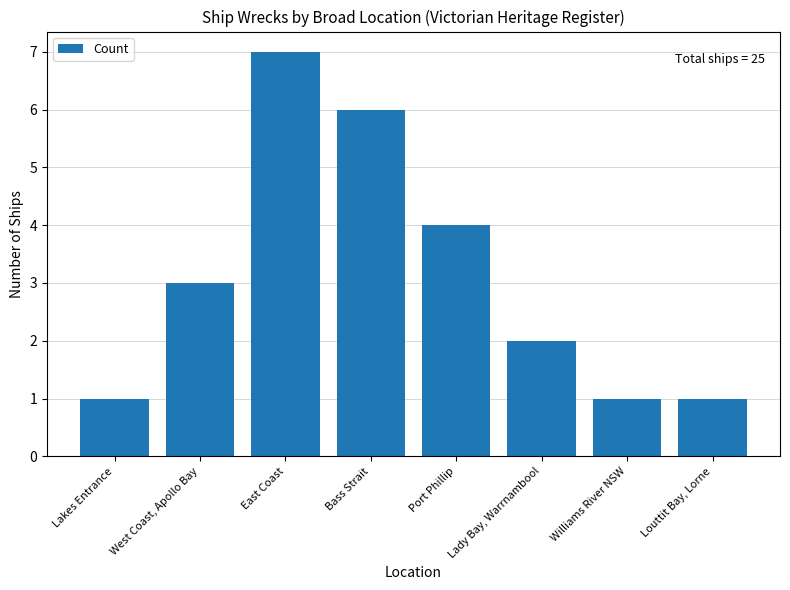

How many bars are there in total?

8